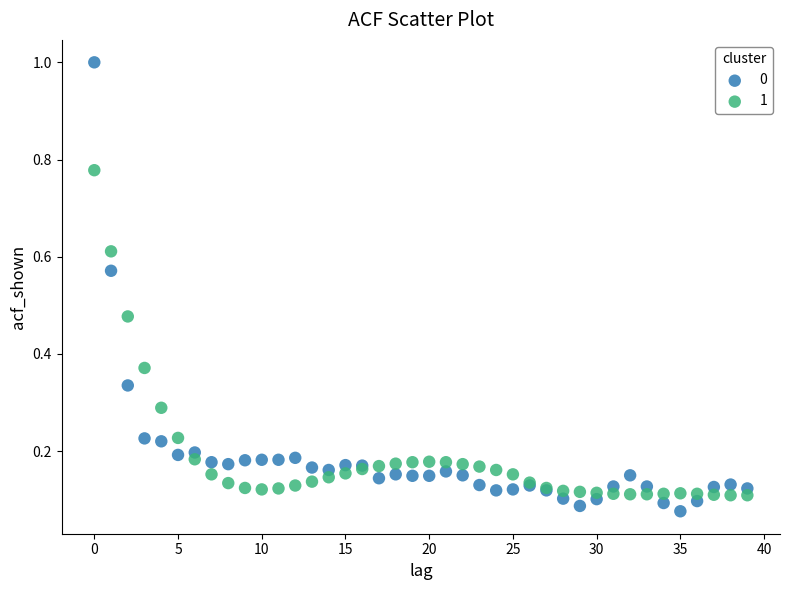

Which series contains the highest Y value?

0